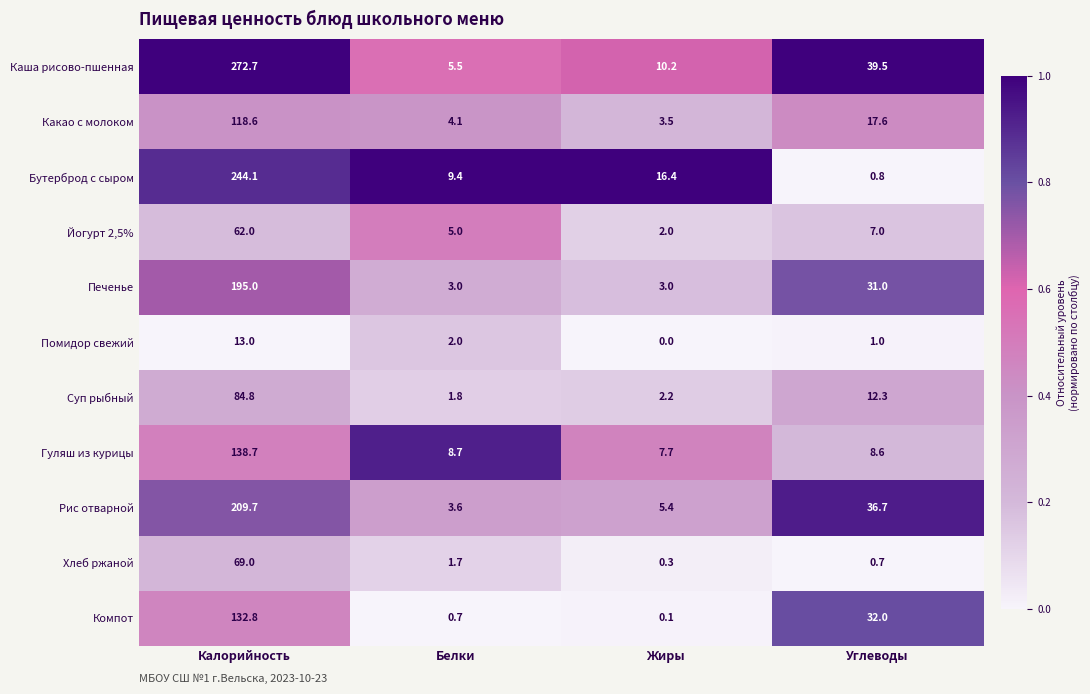

What is the total value across all series at Жиры?

50.8